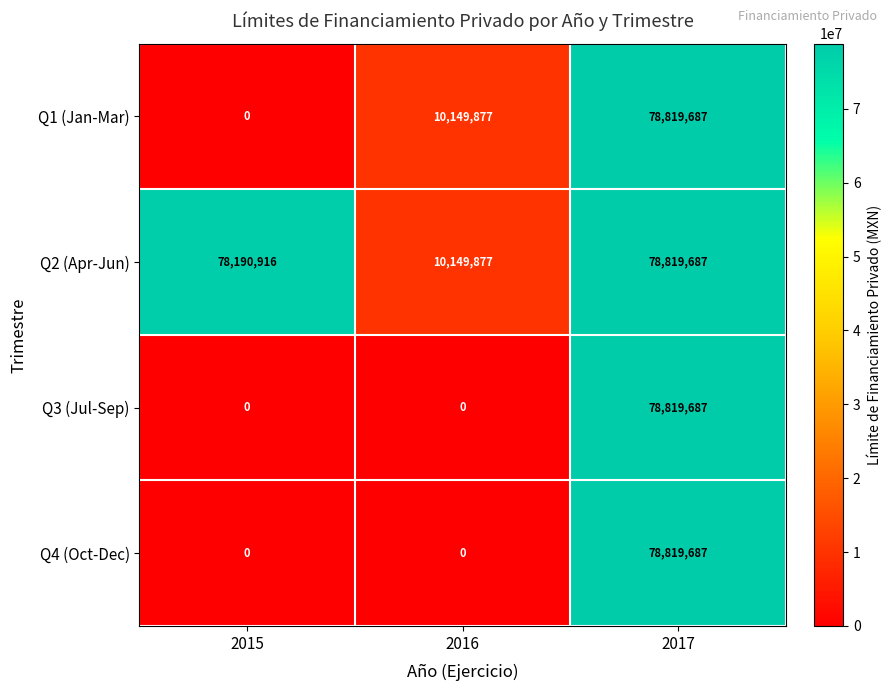

What is the difference between the Q2 (Apr-Jun) values at 2015 and 2016?

68041039